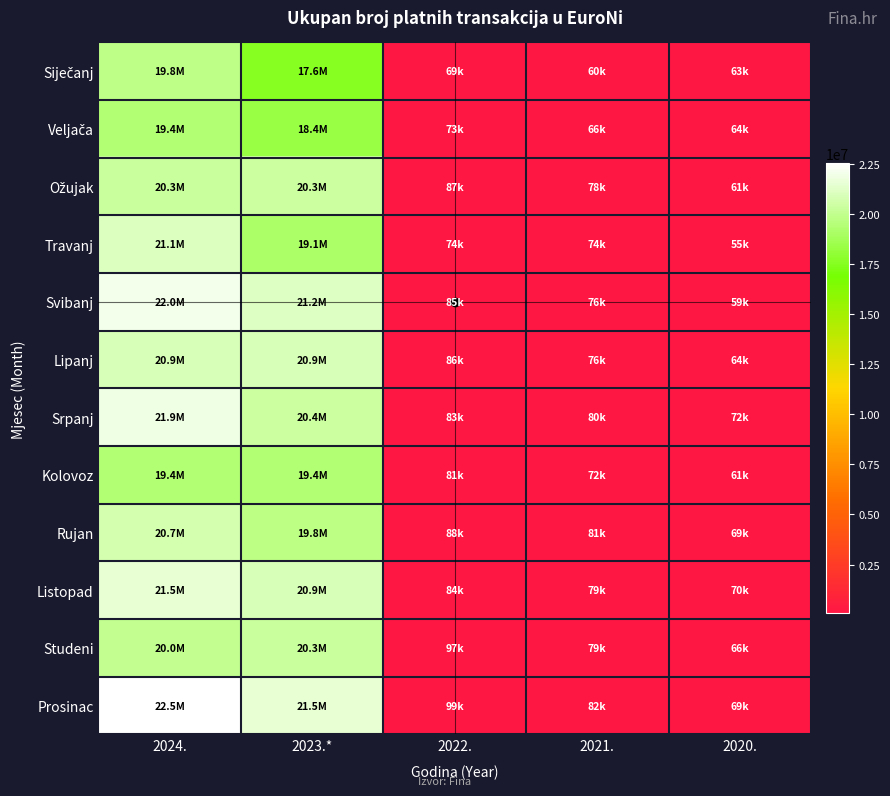

Which series has the largest total across all categories?

Prosinac